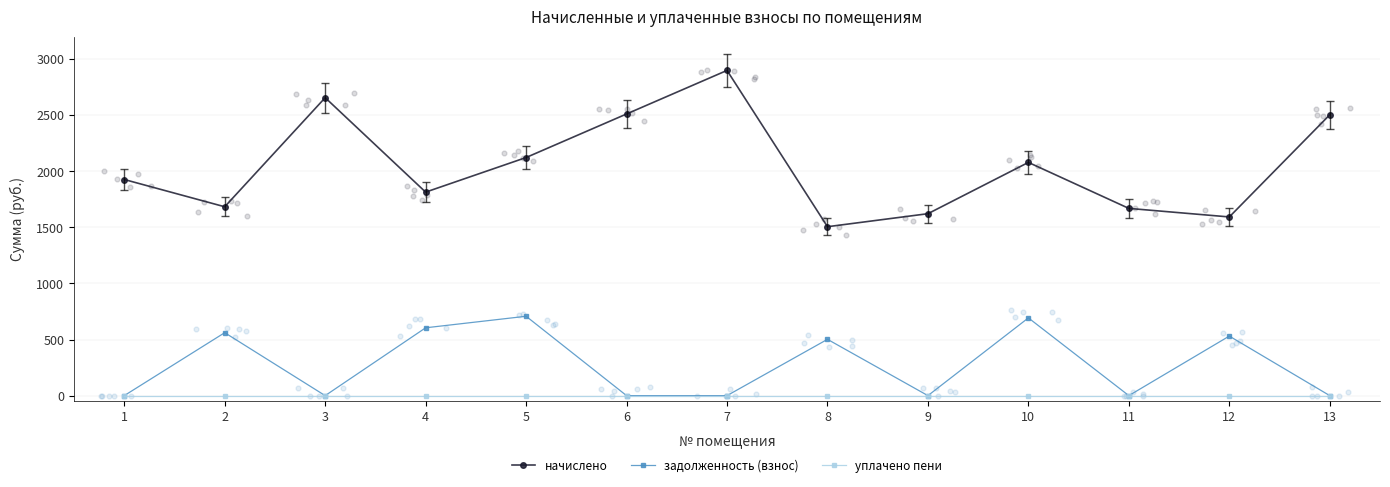

Which series contains the lowest Y value?

задолженность (взнос)